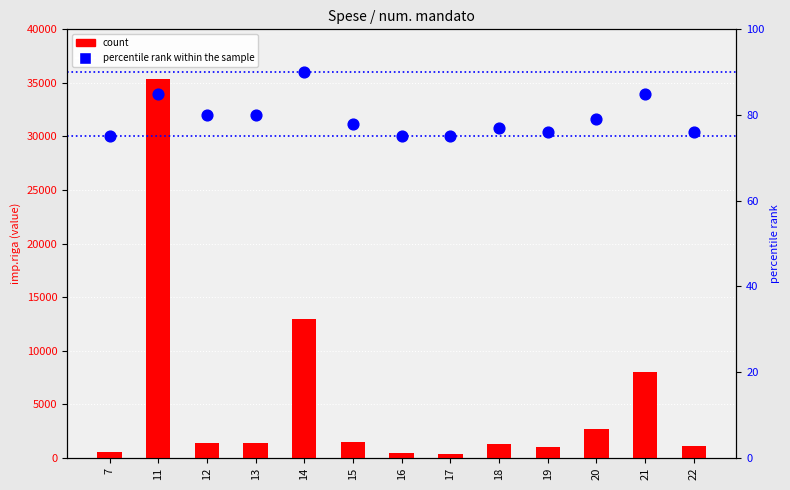

Which series contains the lowest Y value?

percentile rank within the sample